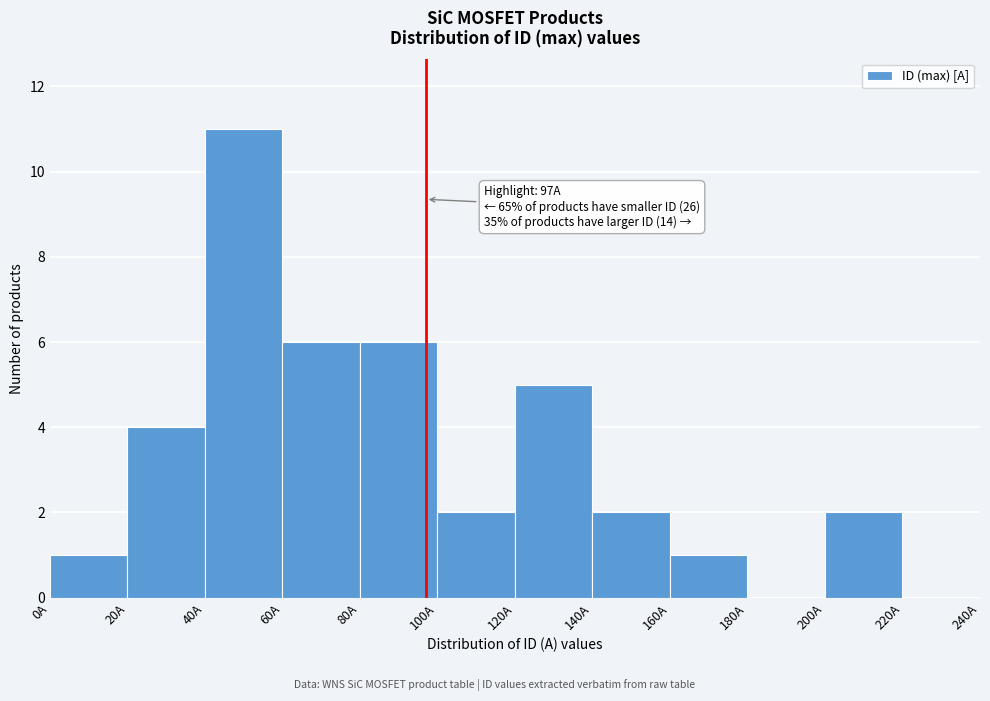

Which range on the x-axis has the tallest bar?

40 to 60